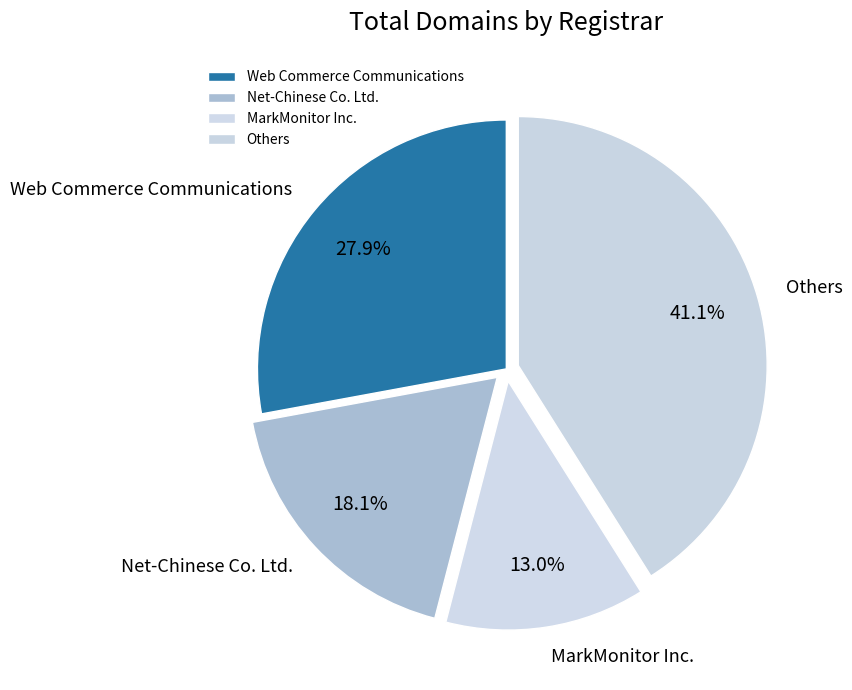

Which category has the biggest portion of the pie?

Others